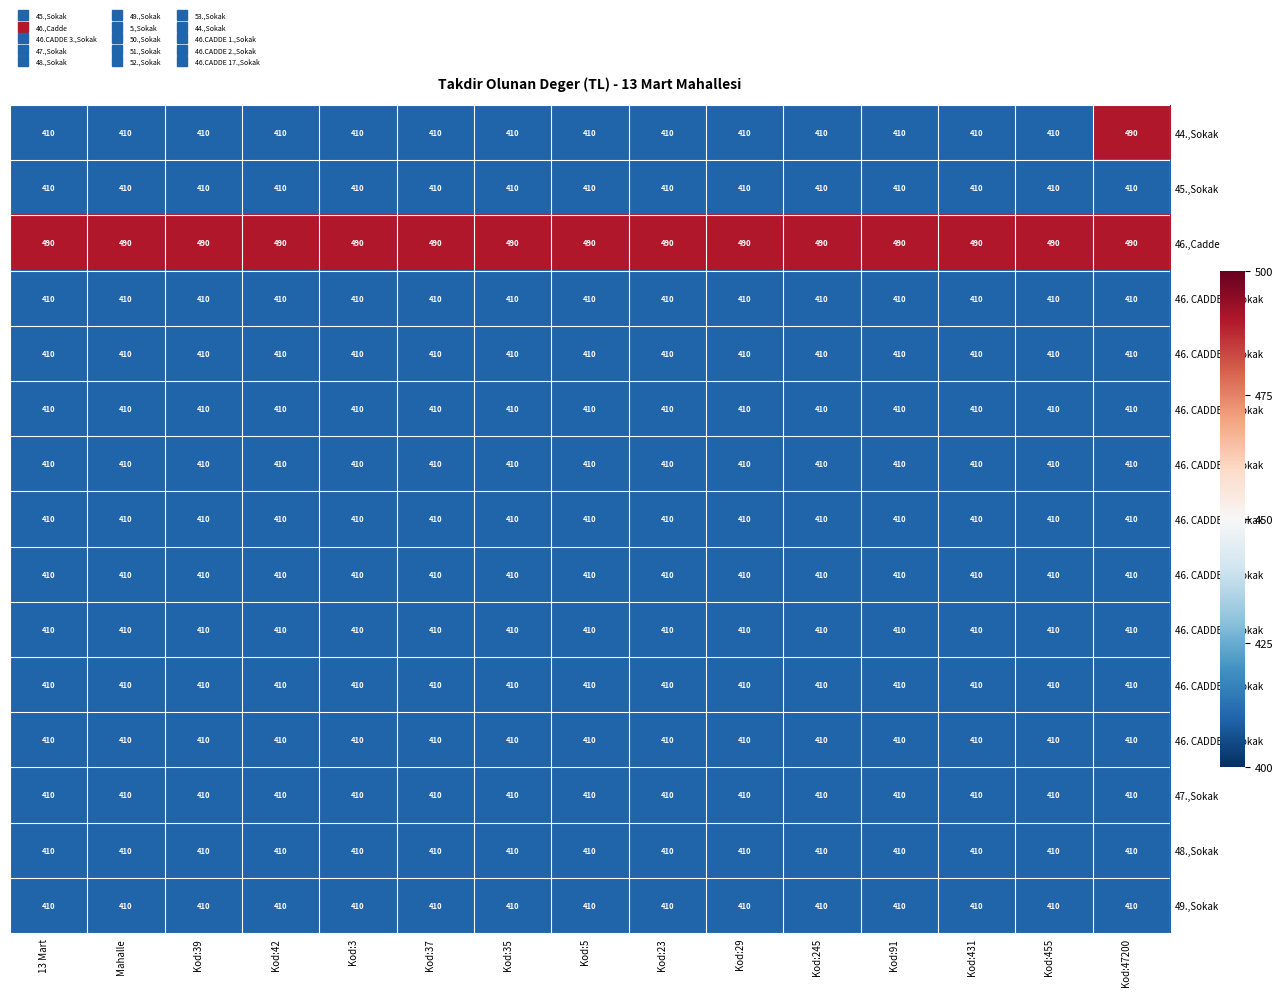

True or false: 46. CADDE 4.,Sokak has a value of 410 at Kod:91.

True